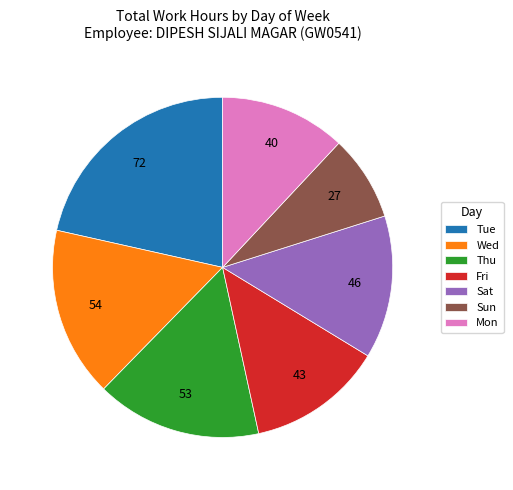

True or false: Sat accounts for 14% of the total.

True